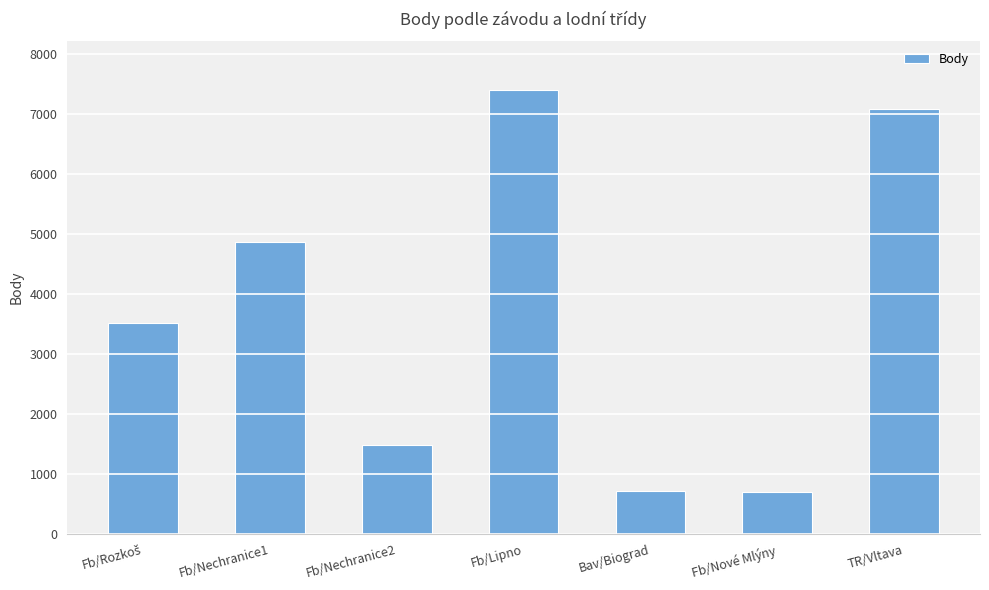

Approximately how many times larger is the value at TR/Vltava compared to Fb/Nechranice2?

4.8